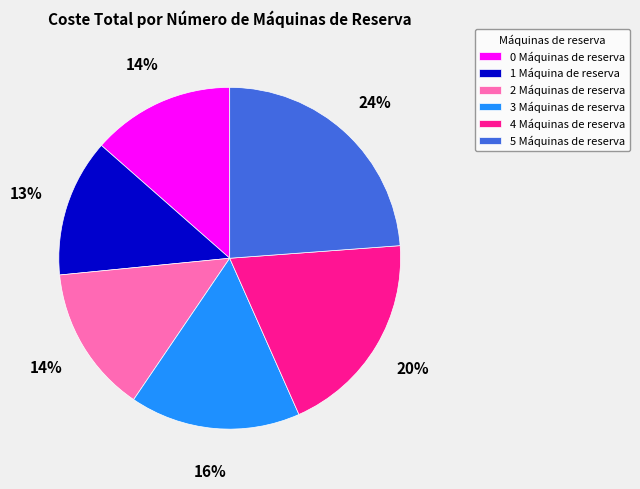

What percentage is the 5 Máquinas de reserva slice, to the nearest percent?

24%